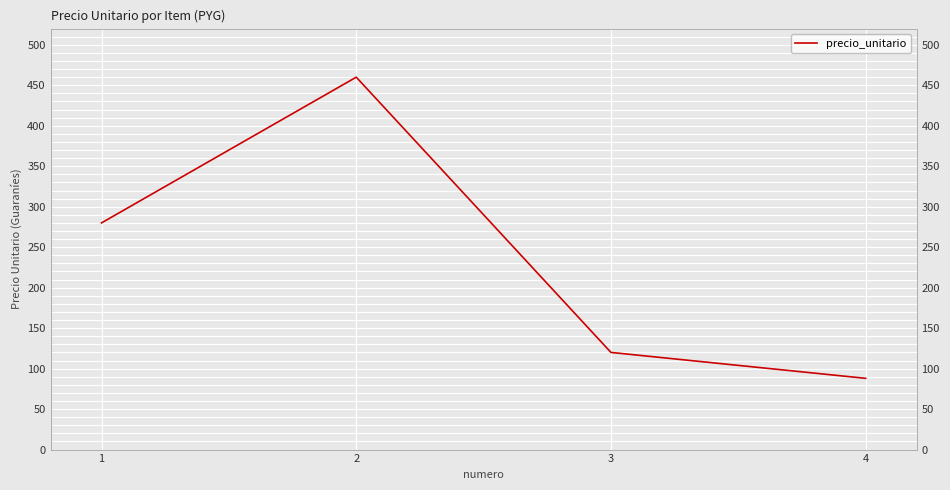

List the labels in order of value, smallest first.

4, 3, 1, 2